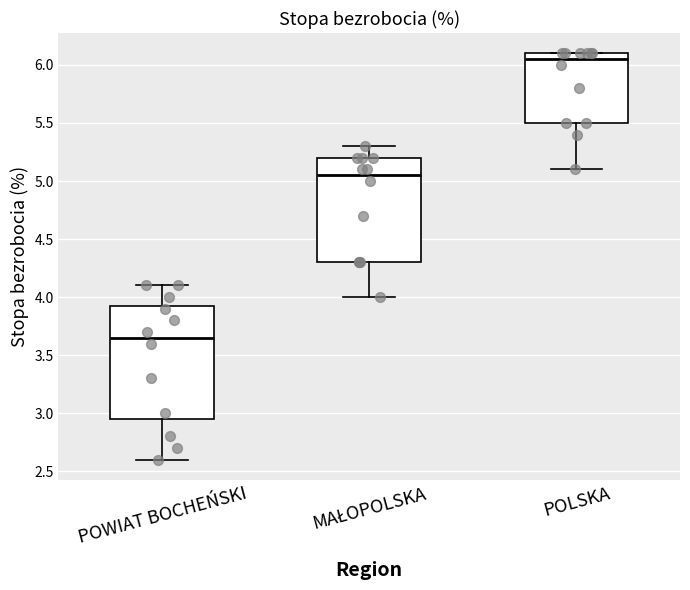

Comparing the boxes themselves (not the whiskers), which one is the tallest?

POWIAT BOCHEŃSKI